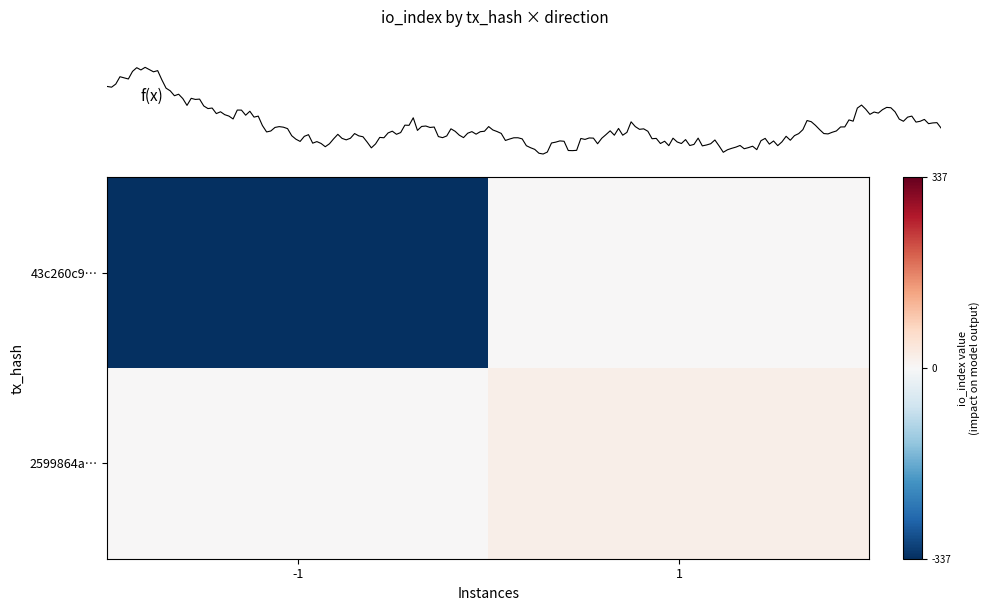

Which series has the largest range (max minus min)?

43c260c9…